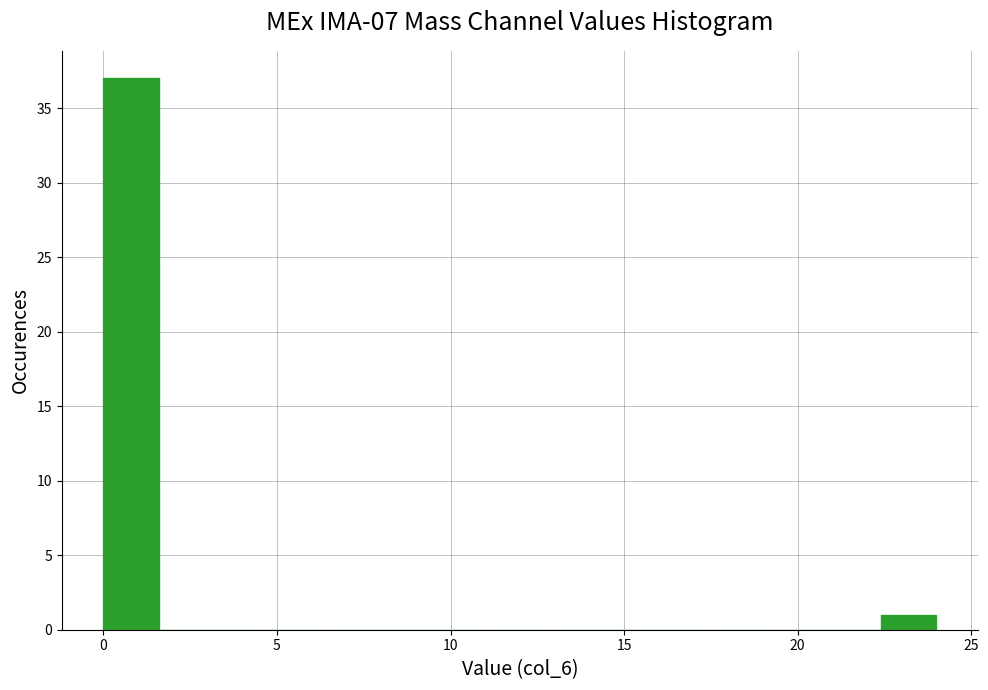

Read against the x-axis, roughly where is the centre of the tallest bar?

1.0